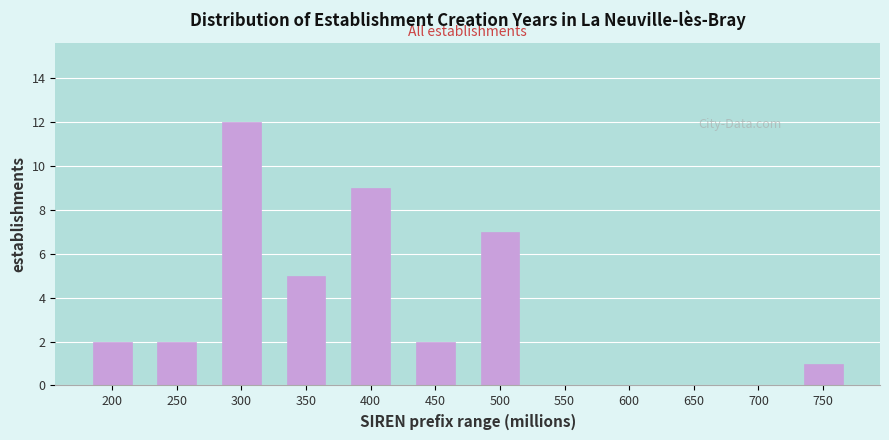

Reading right to left, transcribe all the data shown in this chart.

750=1	700=0	650=0	600=0	550=0	500=7	450=2	400=9	350=5	300=12	250=2	200=2